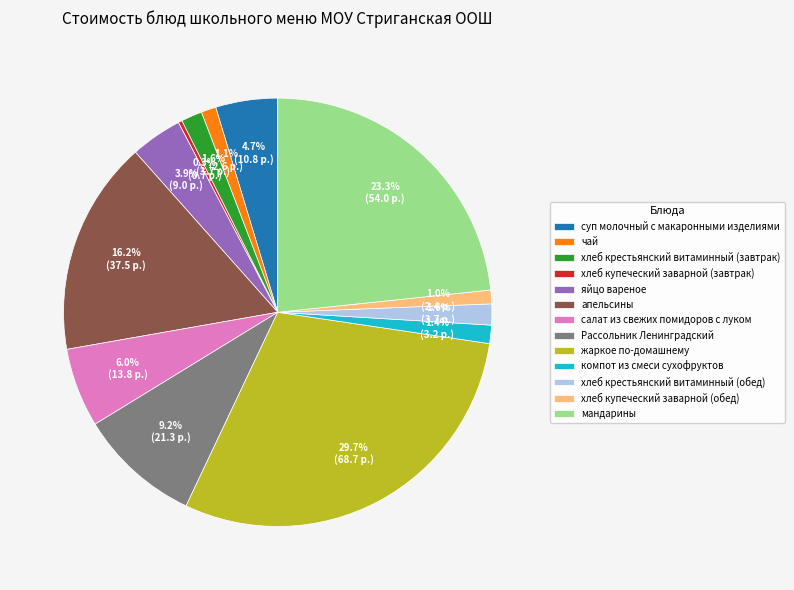

How many segments does this pie chart have?

13